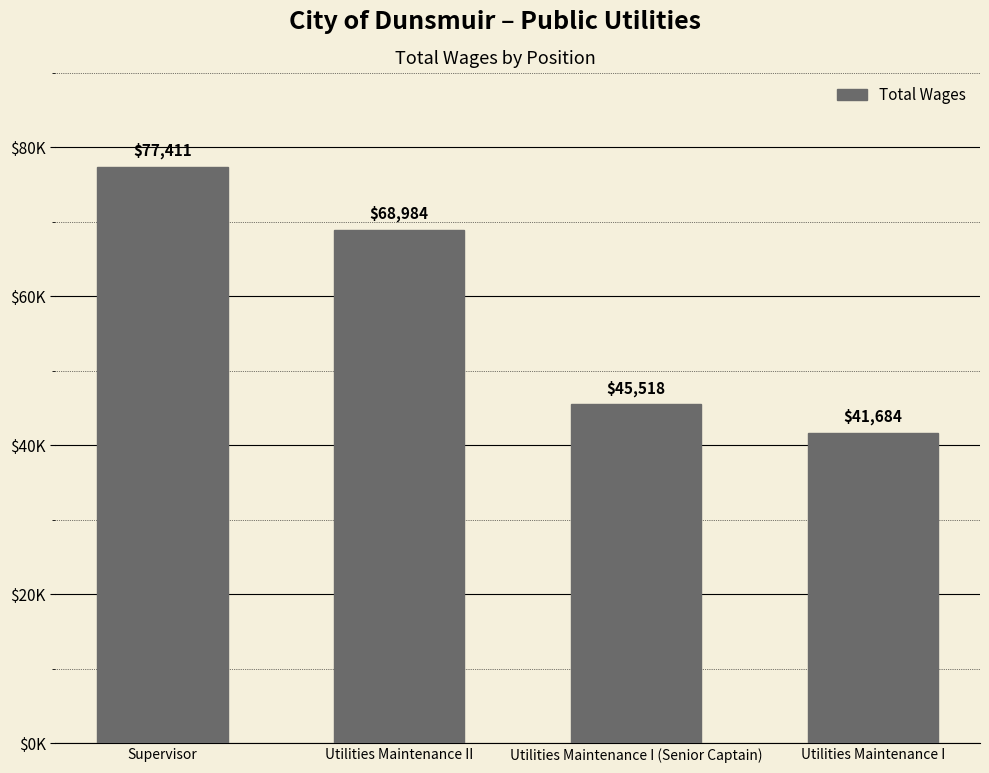

At which label is the value closest to 59547?

Utilities Maintenance II